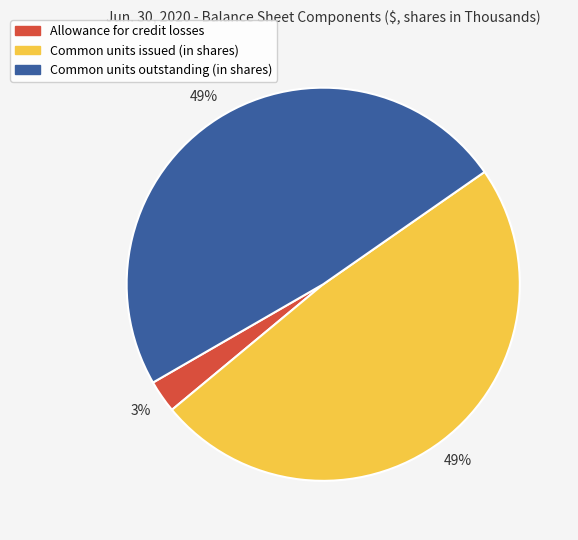

Between Allowance for credit losses and Common units issued (in shares), which is larger?

Common units issued (in shares)